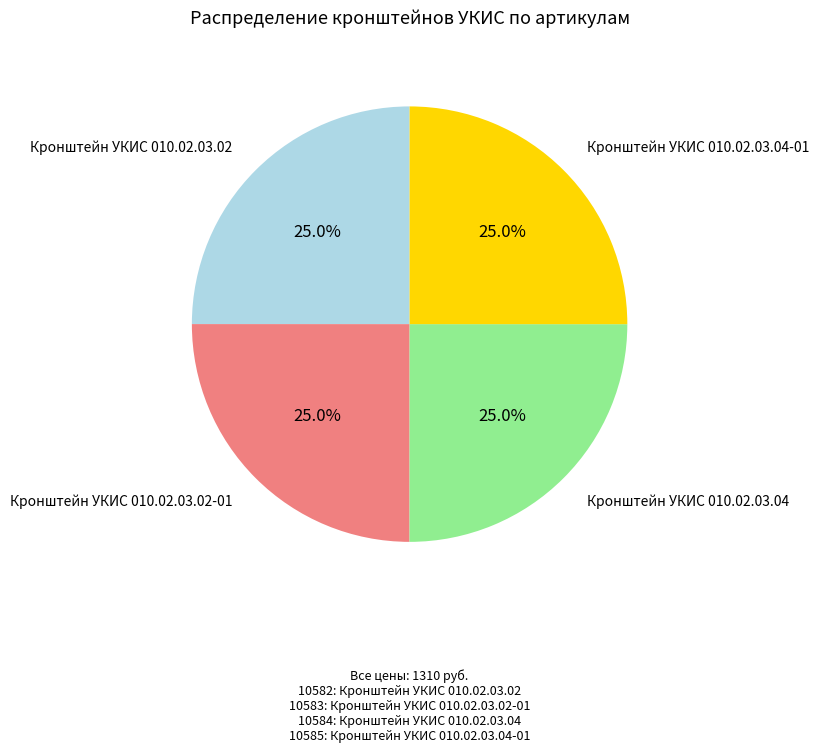

What portion of the pie excludes Кронштейн УКИС 010.02.03.02-01?

75.0%